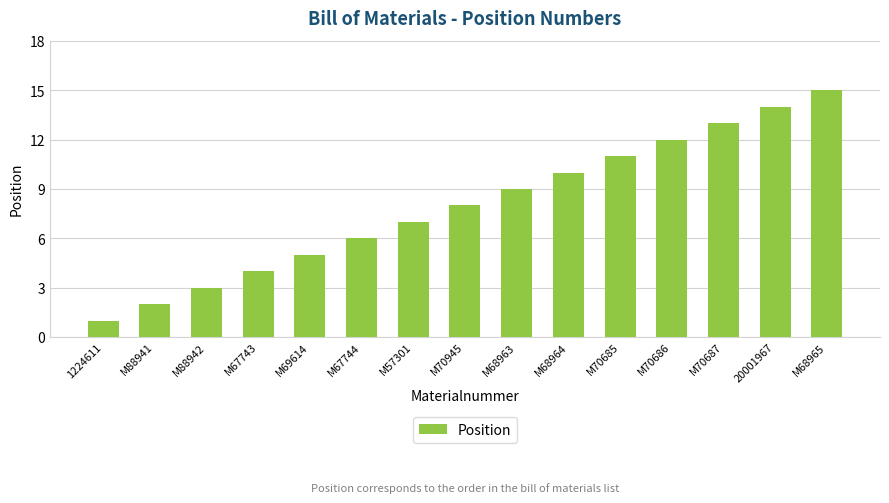

What is the approximate value at 20001967?

14